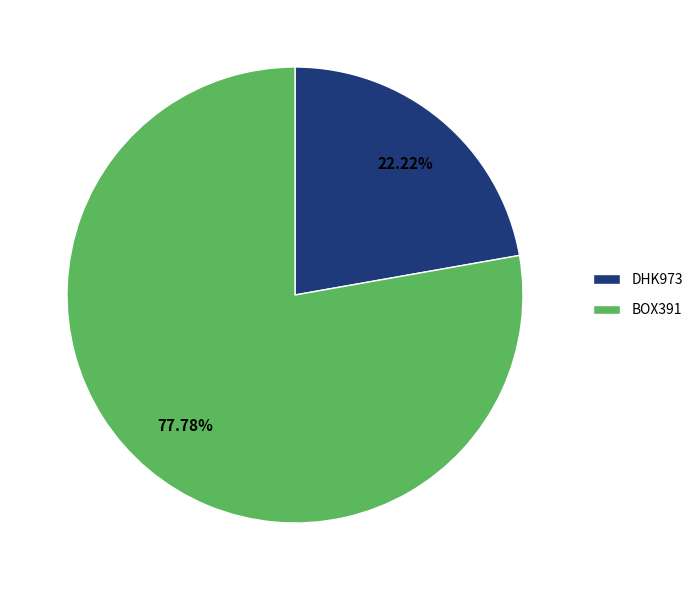

Is there any slice that represents more than half of the pie?

Yes